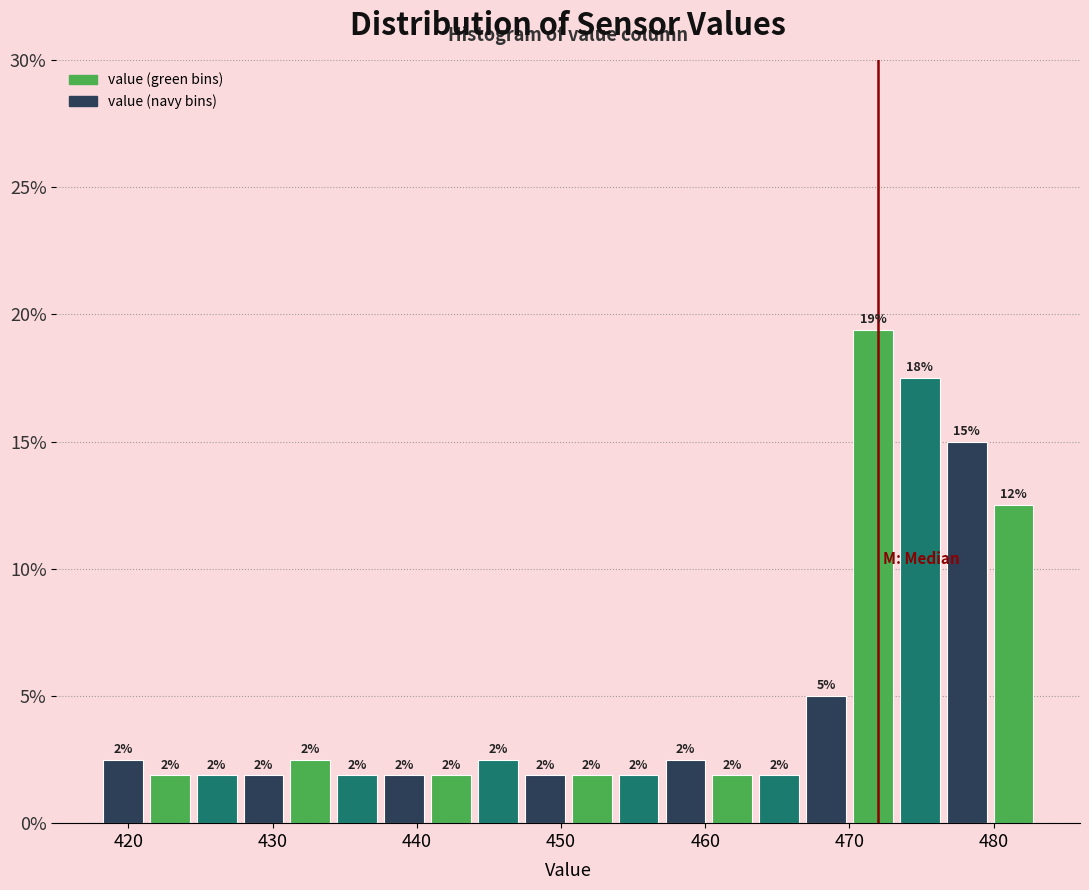

Around what value on the x-axis is the tallest bar? Give the approximate position of its centre, as read against the axis.

472